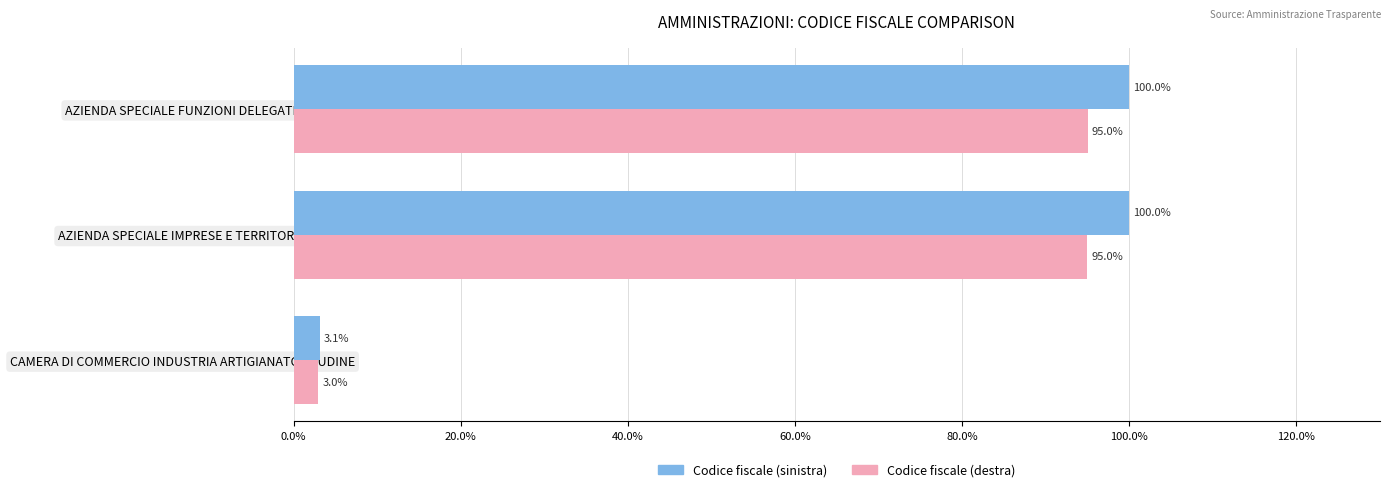

What is the approximate value of Codice fiscale (sinistra) at CAMERA DI COMMERCIO INDUSTRIA ARTIGIANATO DI UDINE?

3.1